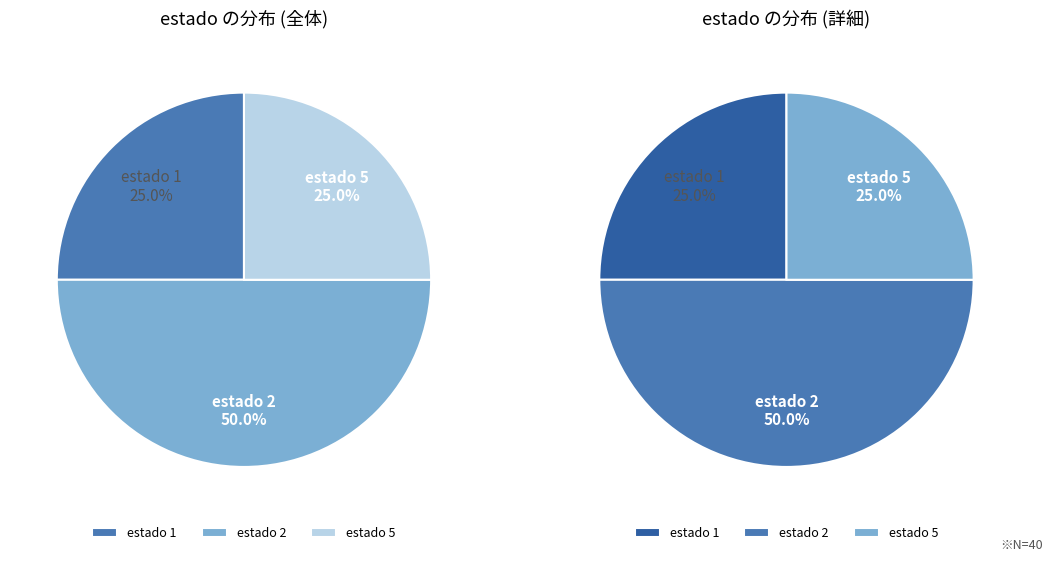

Count the number of slices in the pie.

3